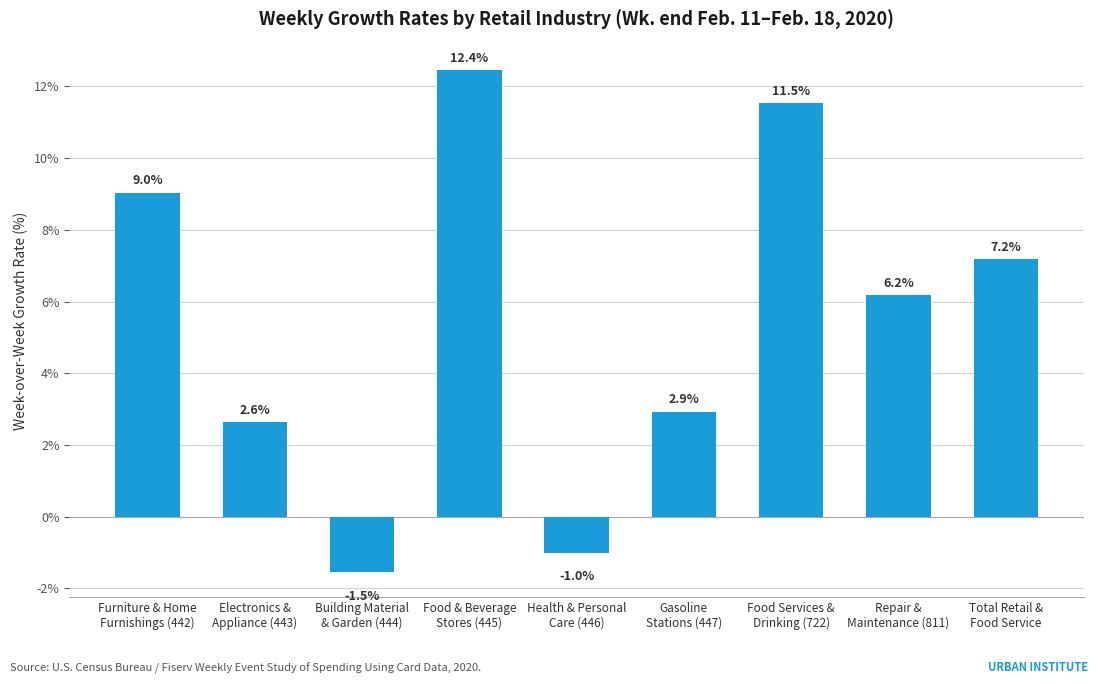

The value at Repair &
Maintenance (811) is 6.2. True or false?

True